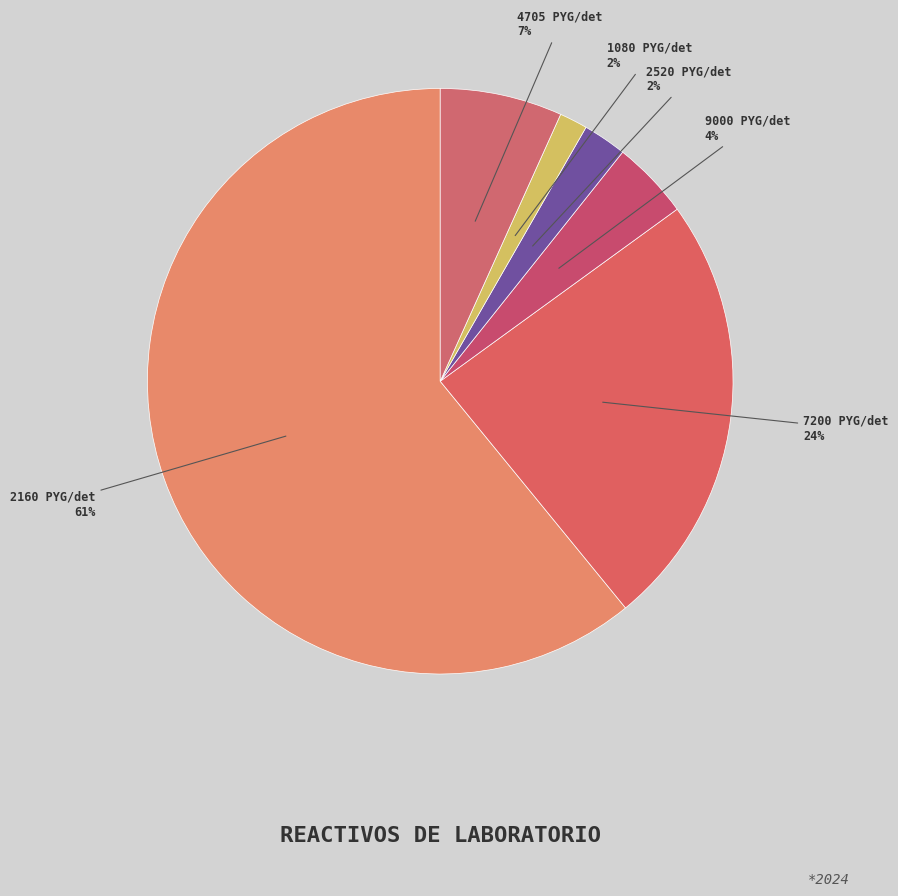

How many slices are in this pie chart?

6